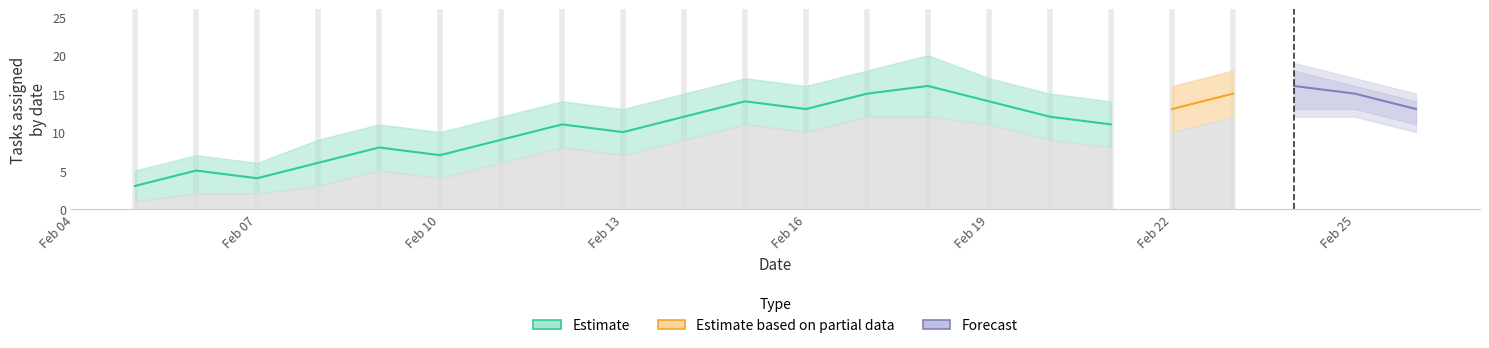

What is the sum of all ilosc_upper values?

266